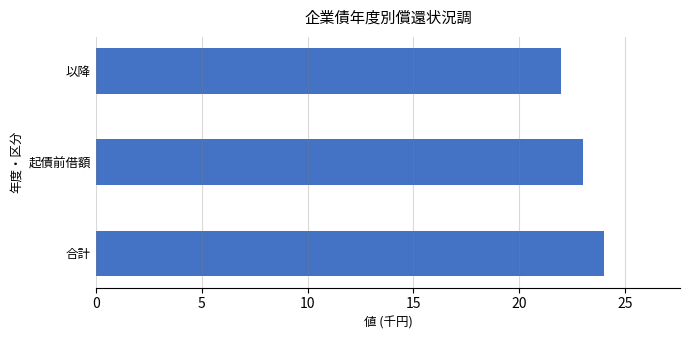

Reading bottom to top, list all the values displayed in this chart.

24	23	22